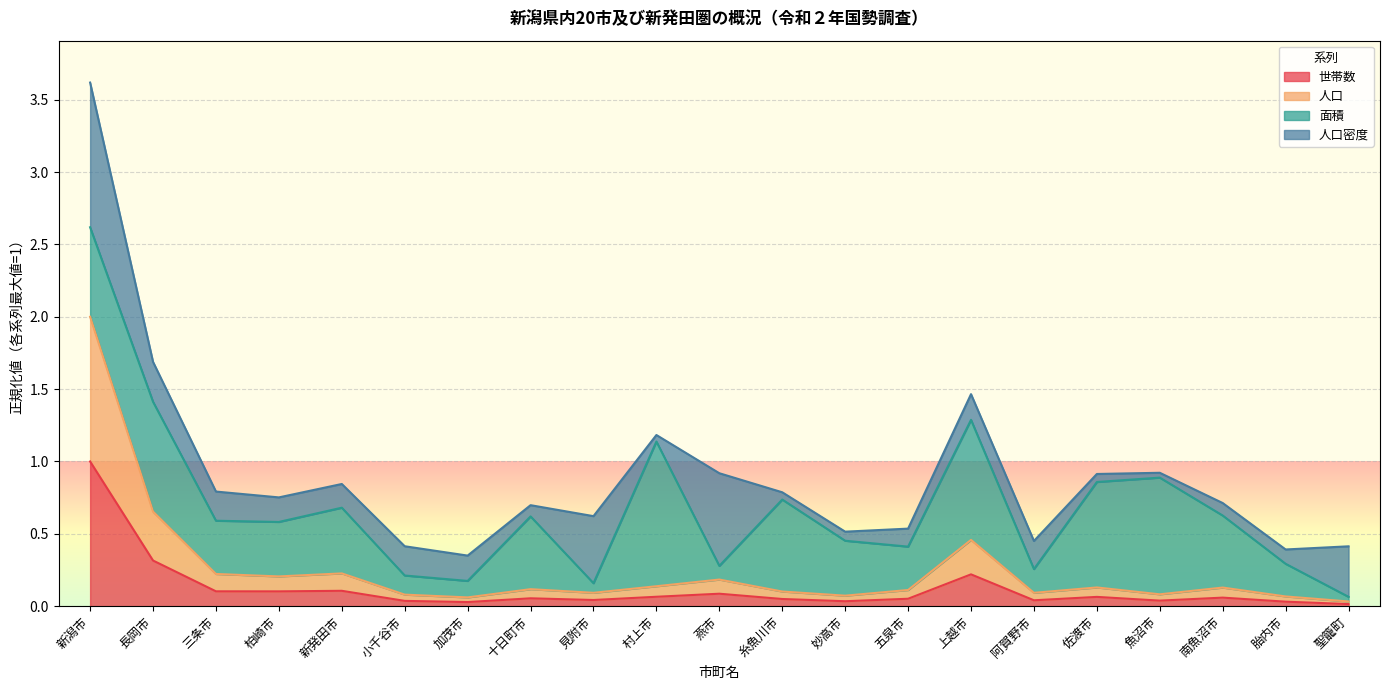

In 人口, how many points are higher than both neighbors (excluding endpoints)?

6